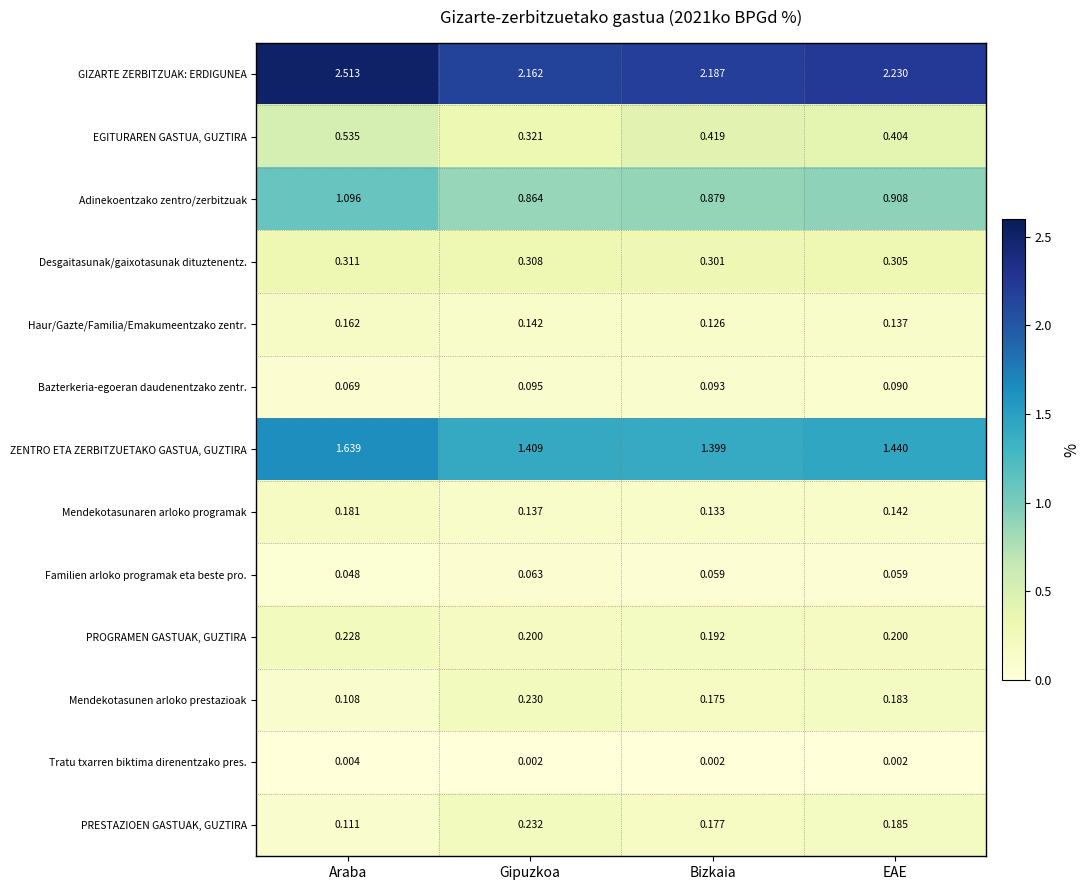

Which series changed the most between Gipuzkoa and EAE?

EGITURAREN GASTUA, GUZTIRA